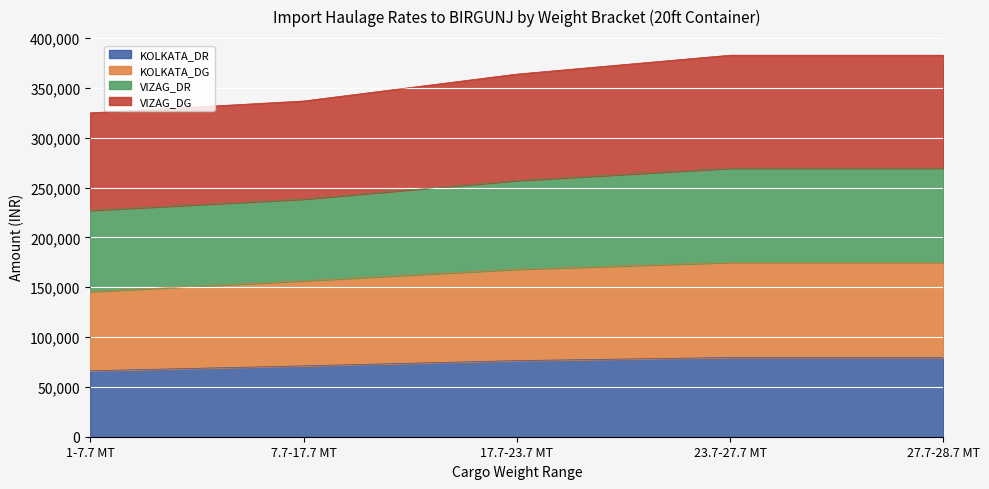

What is the total value across all series at 17.7-23.7 MT?

363792